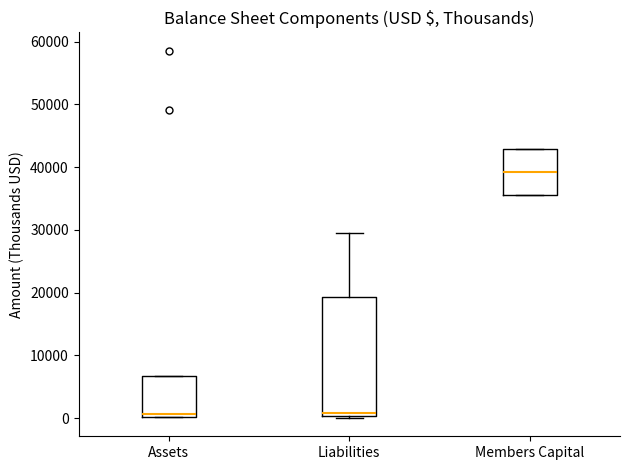

Reading left to right, read every box against the y-axis: the position of its median line, the range the box covers, and the ends of its whiskers. The values are not printed on the chart, so give them approximately, as read against the axis.

Assets: median 1000, box 0 to 7000, whiskers 0 to 7000
Liabilities: median 1000, box 0 to 19000, whiskers 0 to 29000
Members Capital: median 39000, box 36000 to 43000, whiskers 36000 to 43000